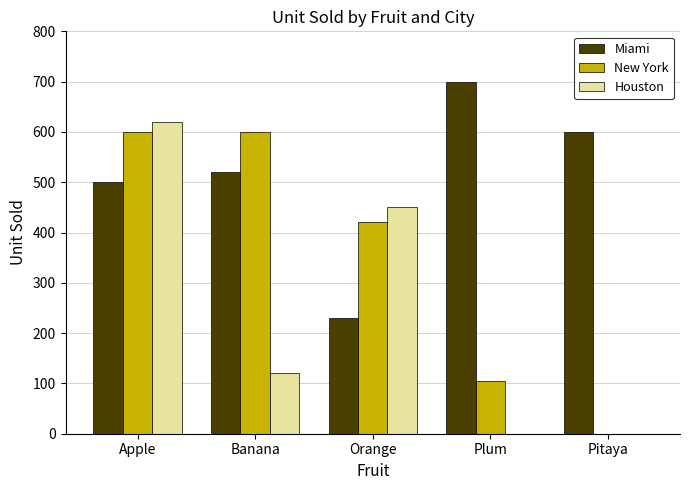

Between Apple and Plum, which series saw the biggest shift?

Houston